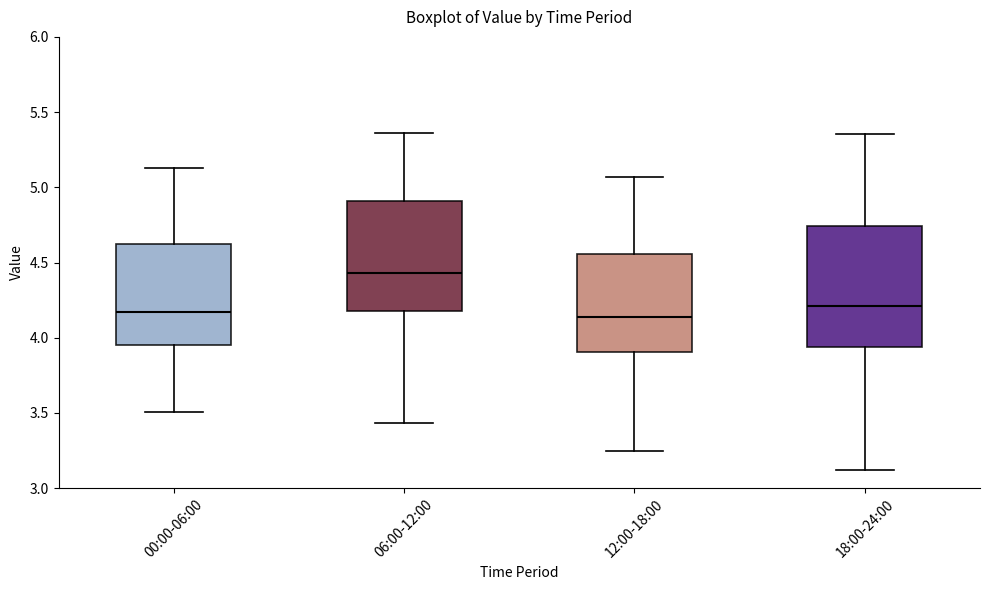

Comparing the boxes themselves (not the whiskers), which one is the tallest?

18:00-24:00